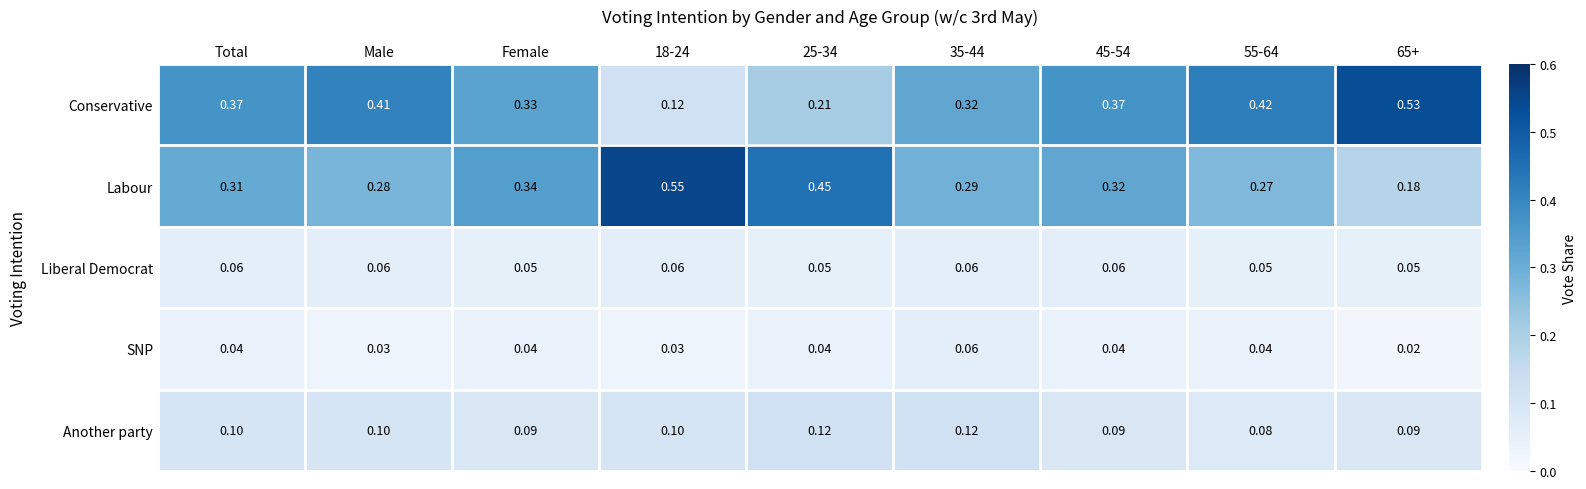

Which series has the largest range (max minus min)?

Conservative